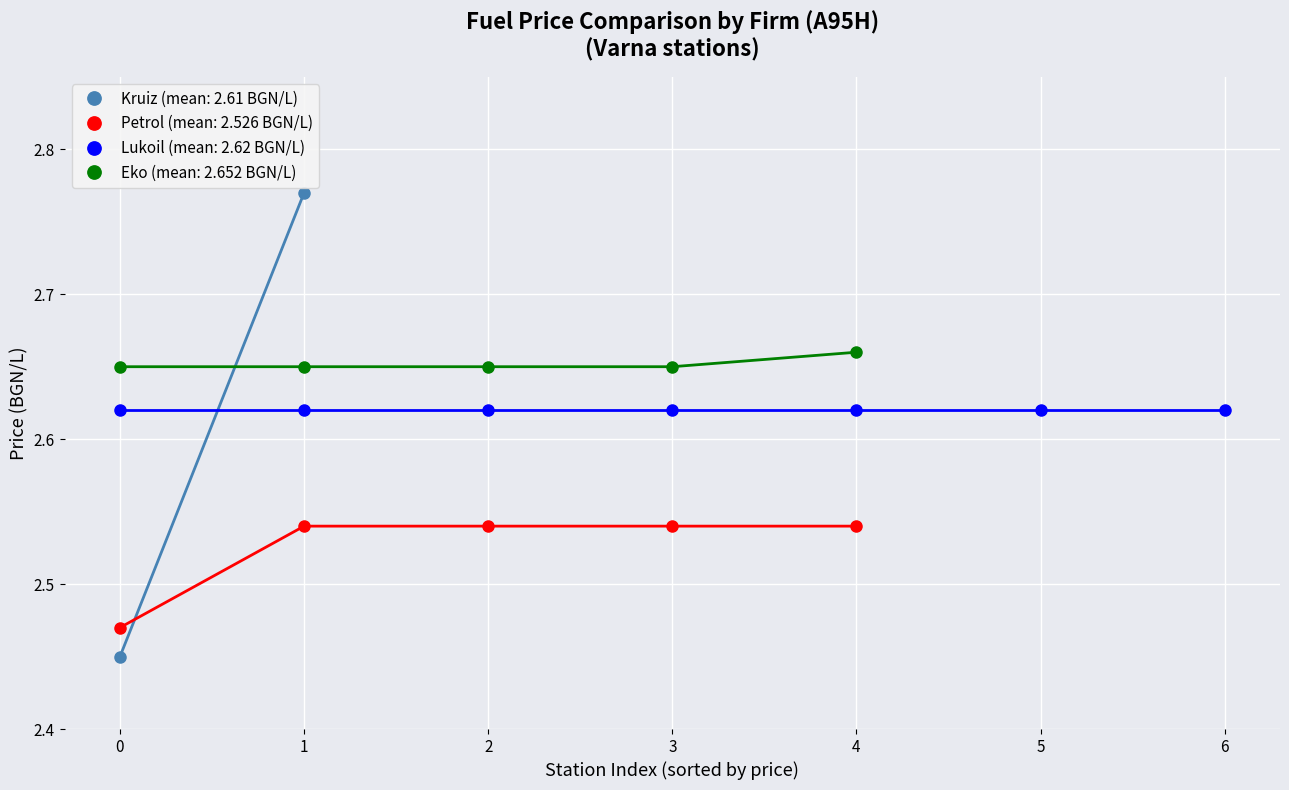

True or false: Eko has more than 1 points higher than both neighbors.

False